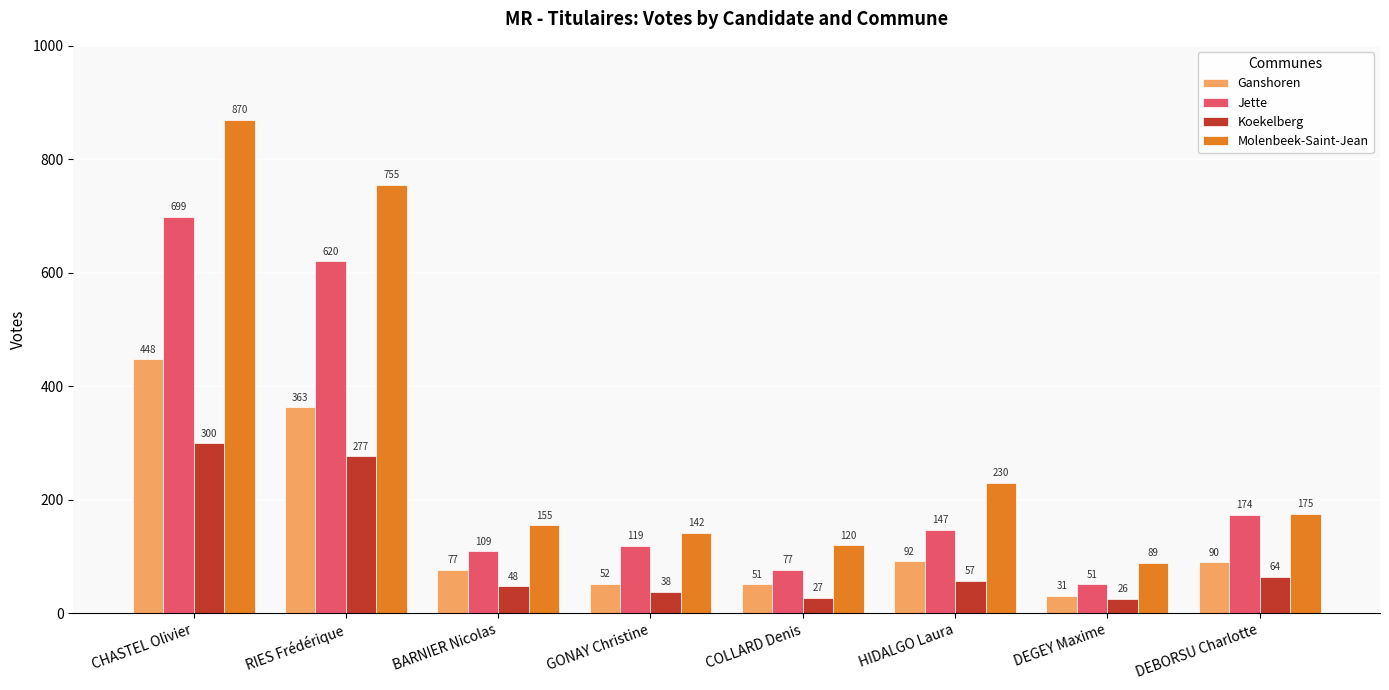

Where does the Molenbeek-Saint-Jean series first go above 175?

CHASTEL Olivier